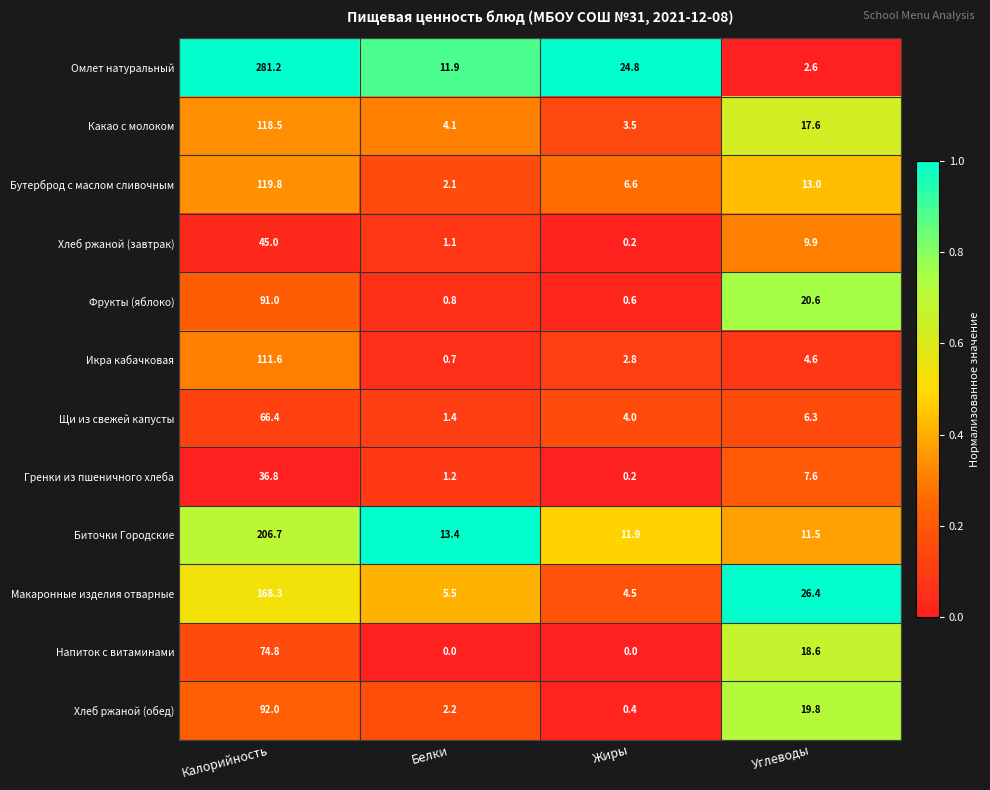

Which series has the largest total across all categories?

Омлет натуральный